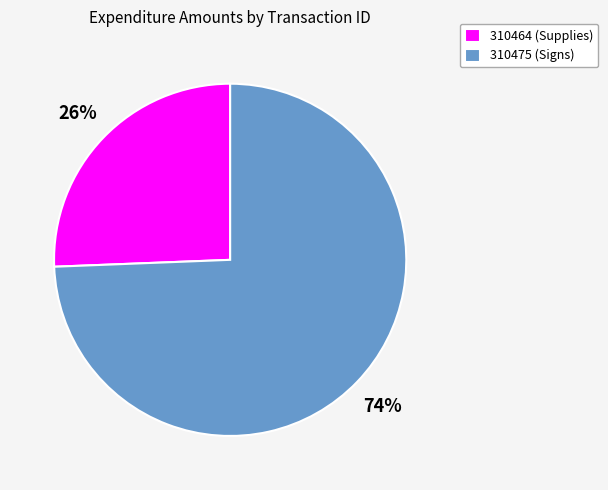

Does 310475 account for over 50% of the chart?

Yes